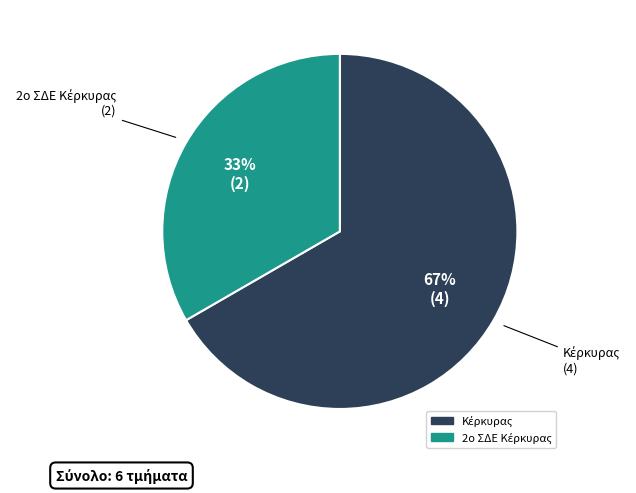

How many slices are in this pie chart?

2